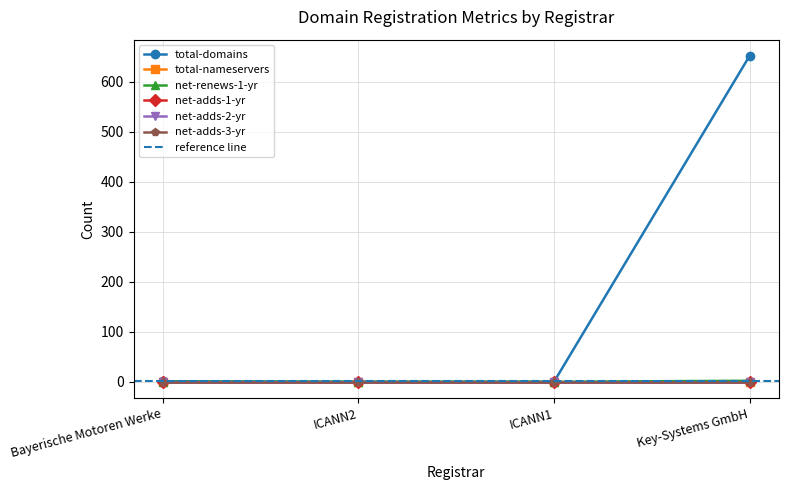

Reading right to left, extract all data points from this chart.

total-domains: 652	0	0	1
total-nameservers: 0	0	0	0
net-renews-1-yr: 2	0	0	0
net-adds-1-yr: 0	0	0	0
net-adds-2-yr: 0	0	0	0
net-adds-3-yr: 0	0	0	0